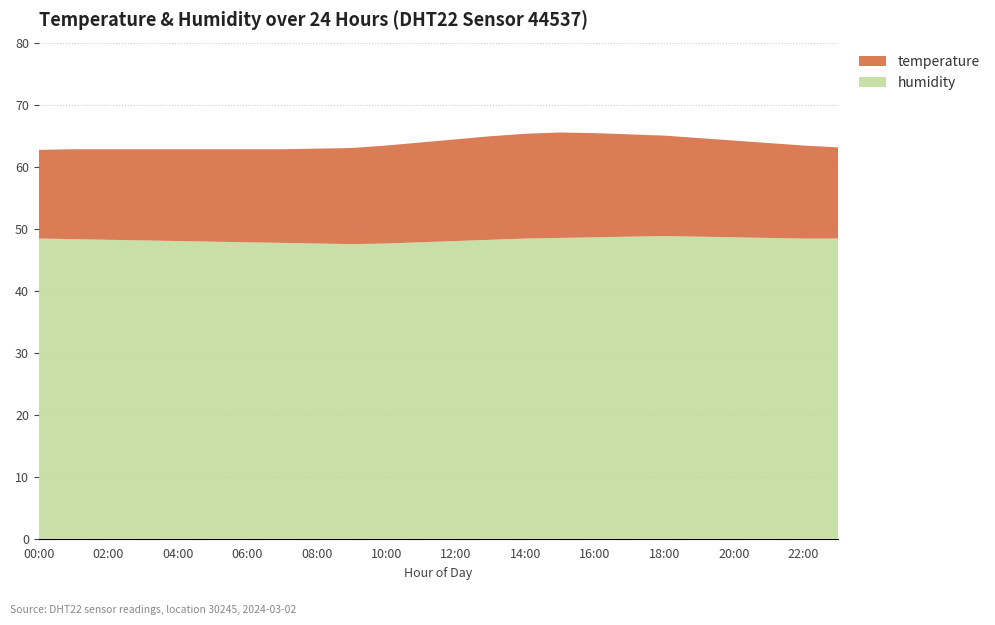

Reading left to right, what are all the values shown in this chart?

temperature: 00:00=14.3	01:00=14.5	02:00=14.6	03:00=14.7	04:00=14.8	05:00=14.9	06:00=15.0	07:00=15.1	08:00=15.3	09:00=15.5	10:00=15.8	11:00=16.1	12:00=16.4	13:00=16.7	14:00=16.9	15:00=17.0	16:00=16.8	17:00=16.5	18:00=16.2	19:00=15.9	20:00=15.6	21:00=15.3	22:00=15.0	23:00=14.7
humidity: 00:00=48.4	01:00=48.3	02:00=48.2	03:00=48.1	04:00=48.0	05:00=47.9	06:00=47.8	07:00=47.7	08:00=47.6	09:00=47.5	10:00=47.6	11:00=47.8	12:00=48.0	13:00=48.2	14:00=48.4	15:00=48.5	16:00=48.6	17:00=48.7	18:00=48.8	19:00=48.7	20:00=48.6	21:00=48.5	22:00=48.4	23:00=48.4